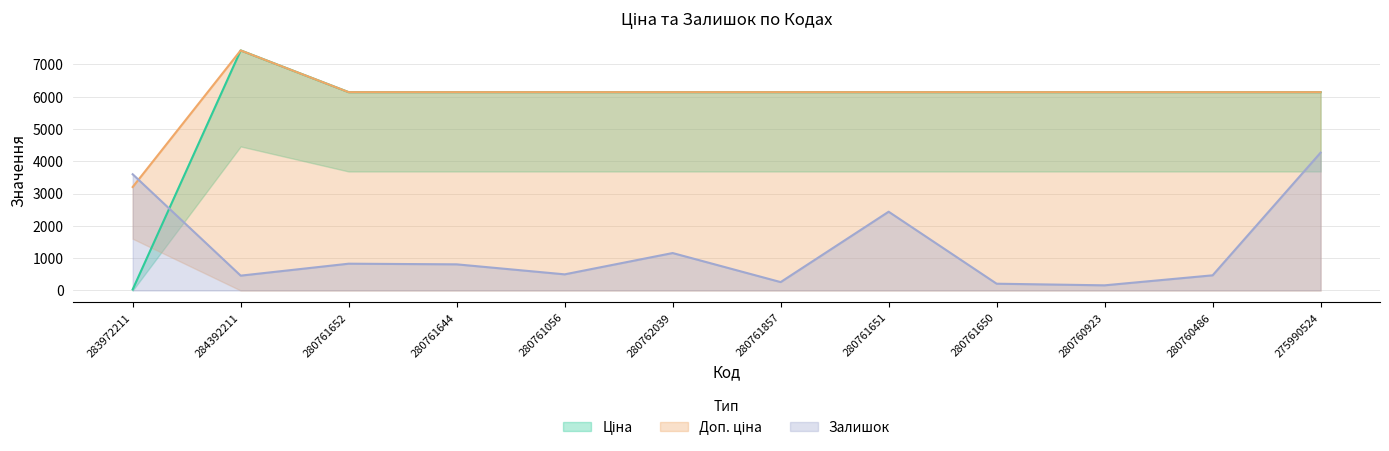

Where is Доп. ціна nearest to the value 5320?

280761652